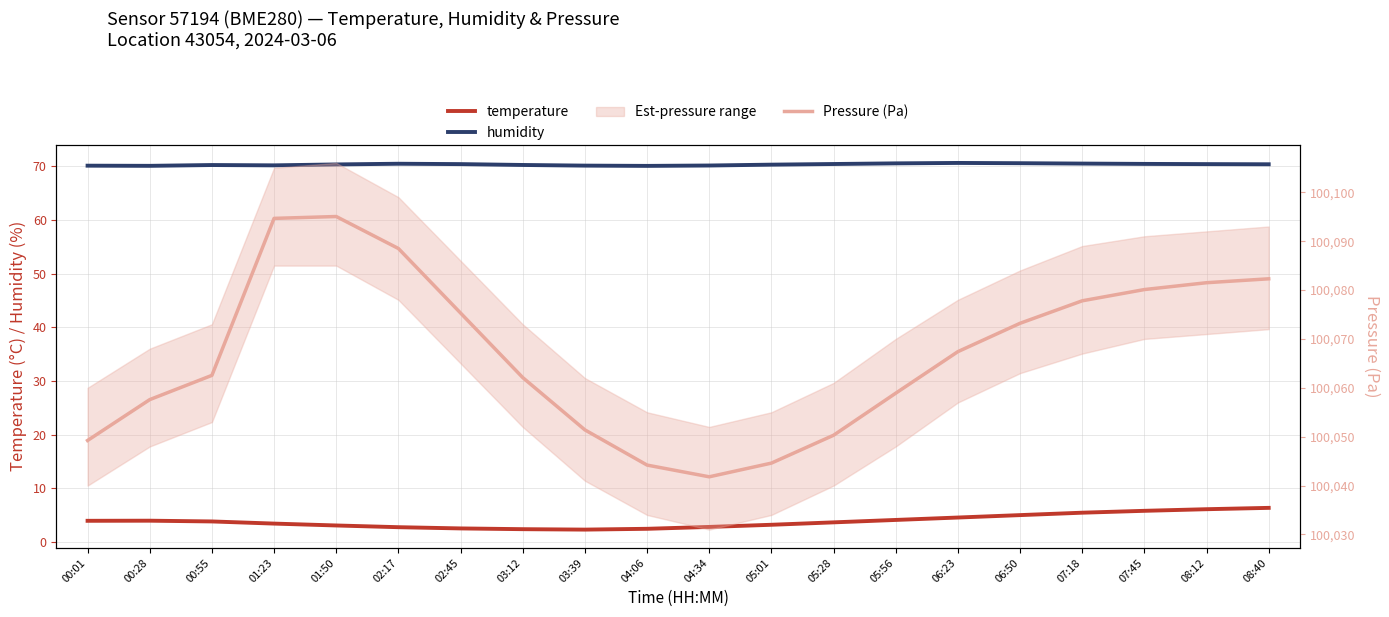

What is the average value of the temperature series?

3.9